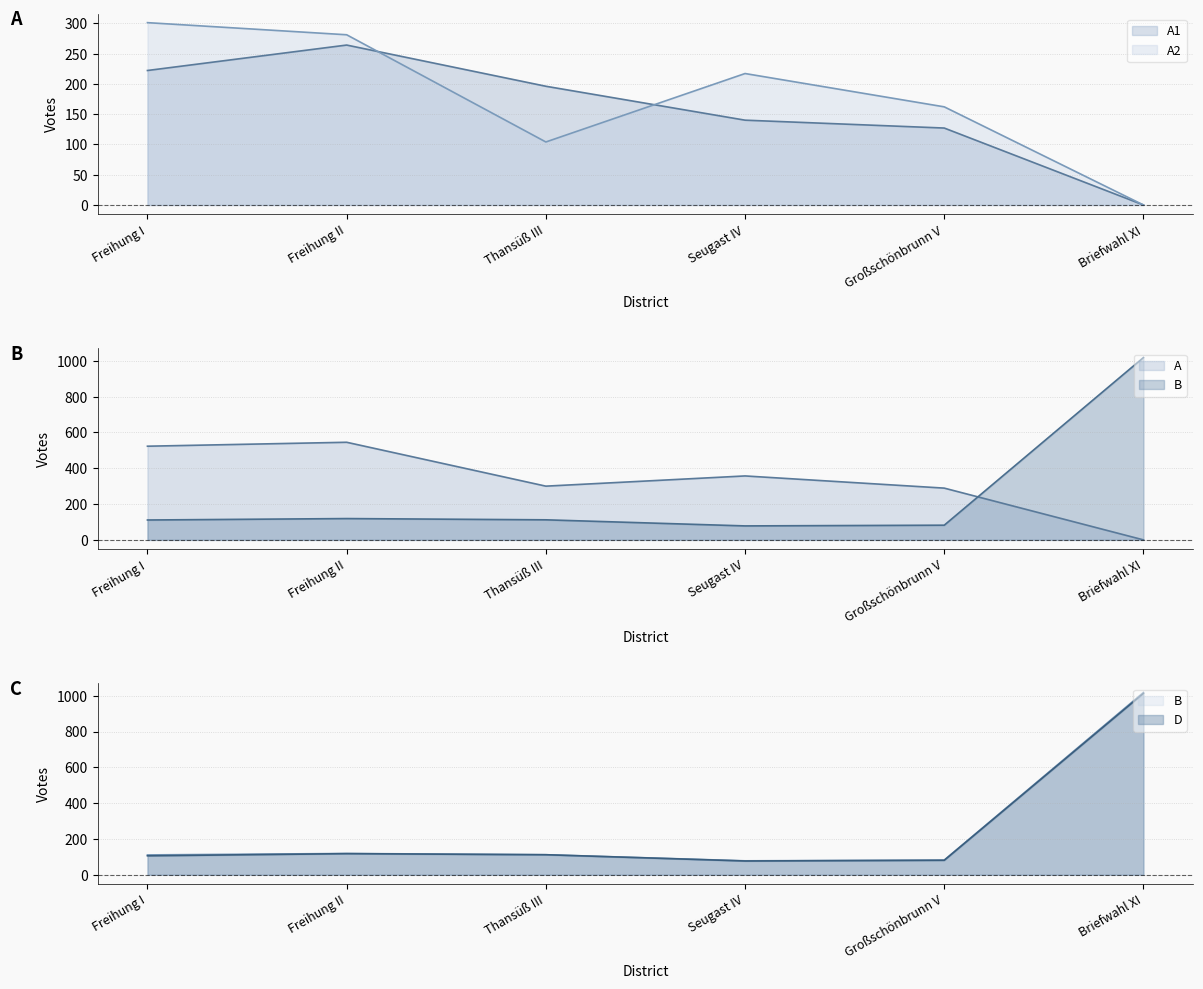

What is the label of the 5th point from the left?

Großschönbrunn V